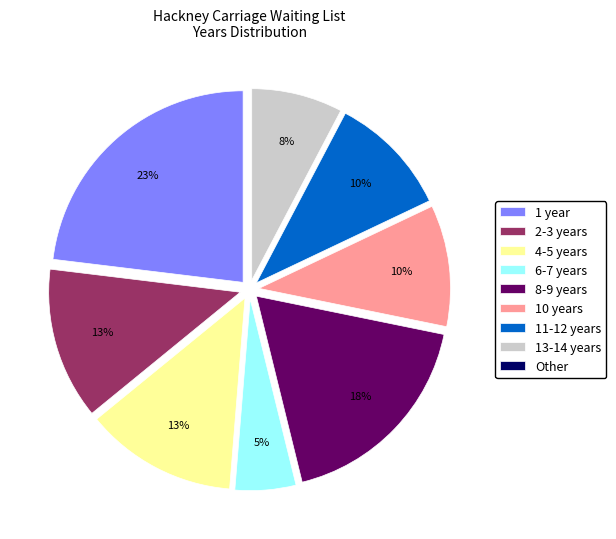

Which slice is the largest?

1 year